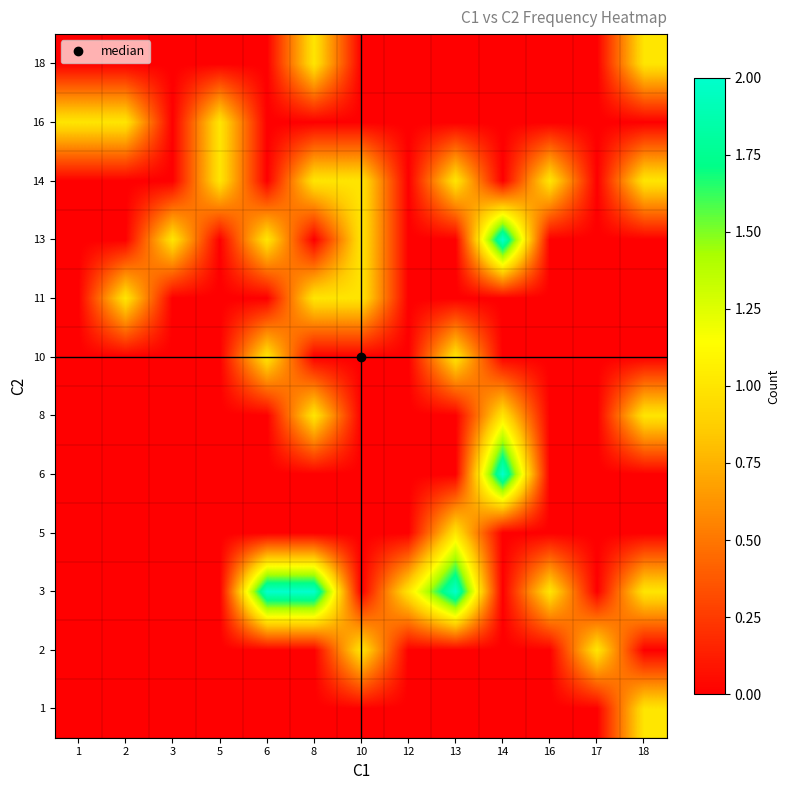

At which category does the chart reach its peak across all series?

6